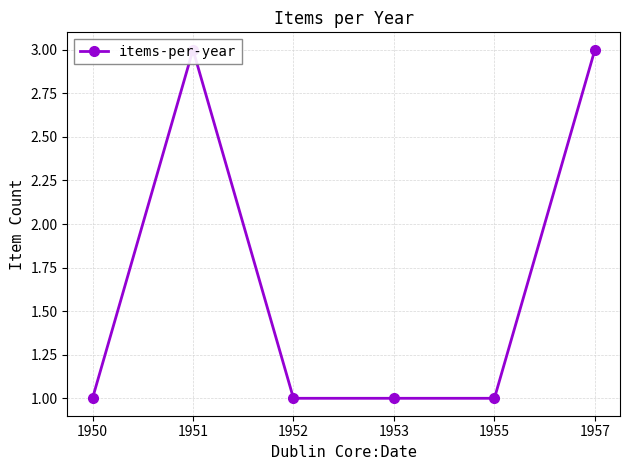

What is the sum of all values?

10